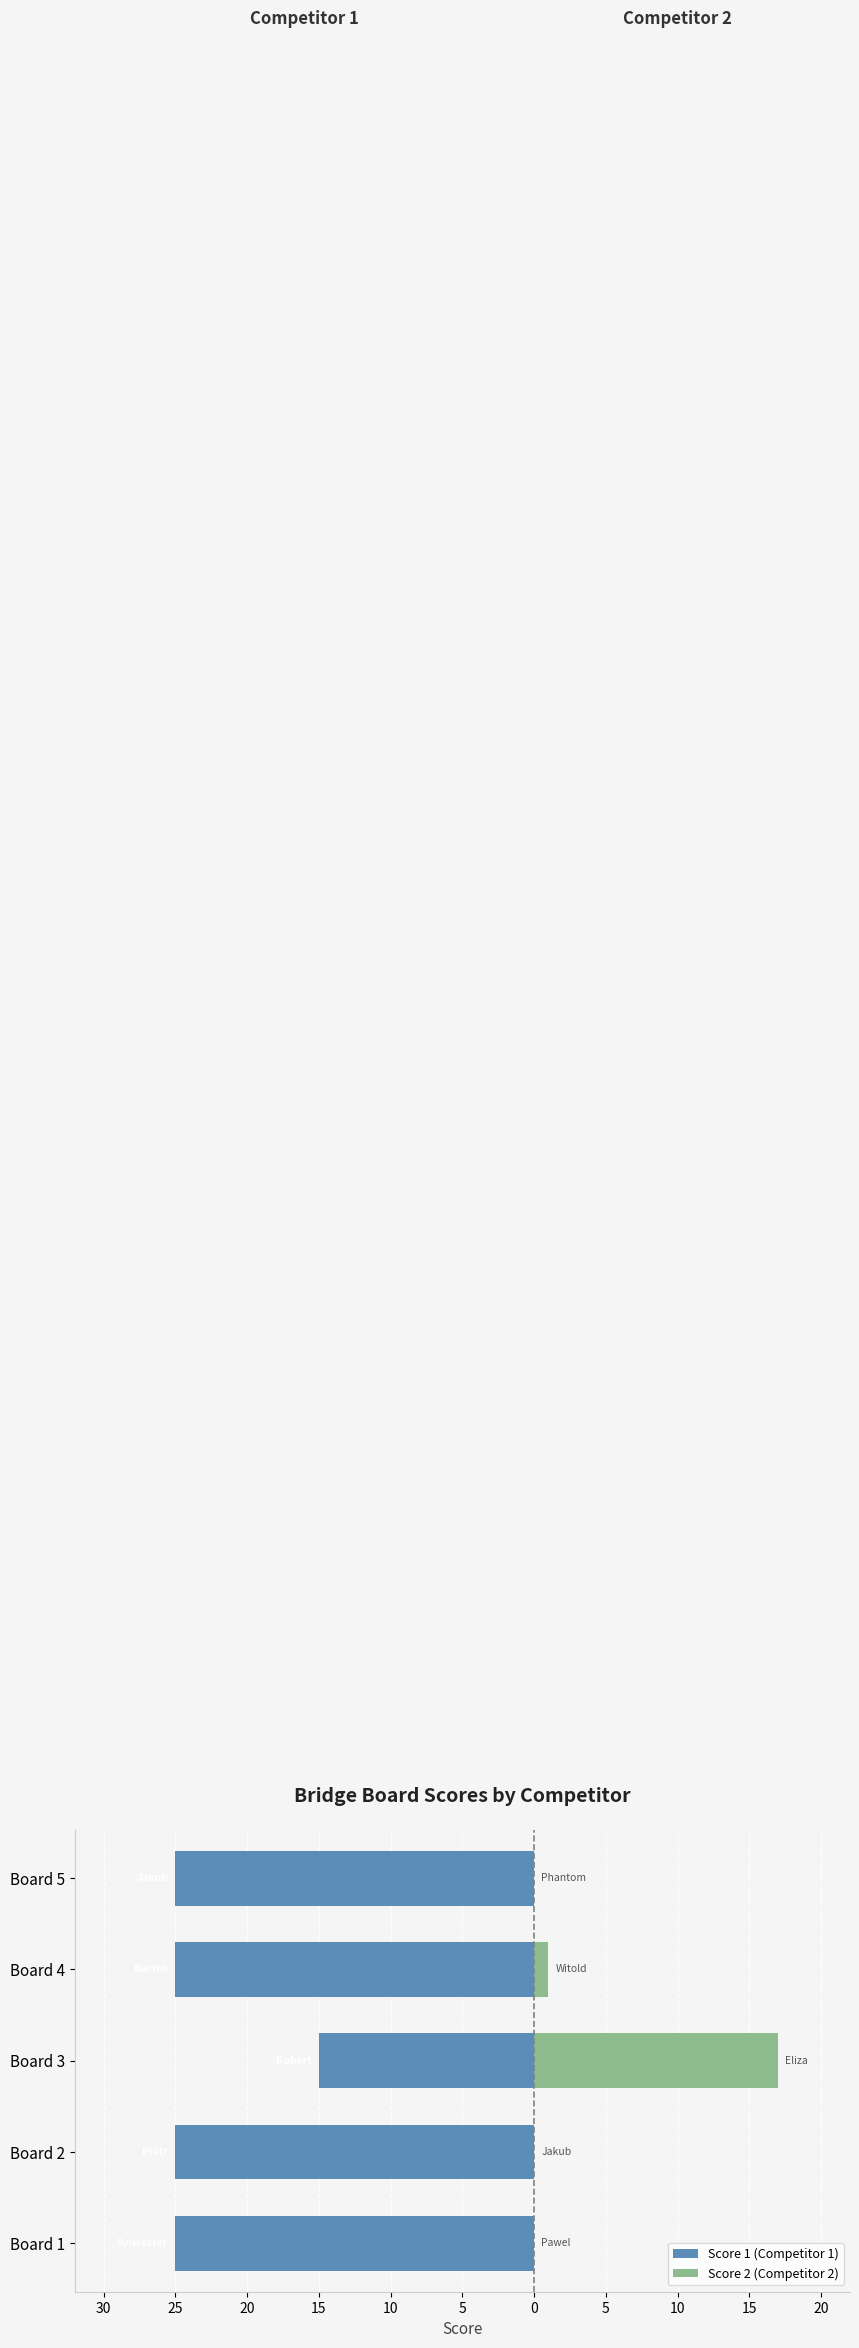

The Score 2 (Competitor 2) series shows 22 at Board 3. True or false?

False